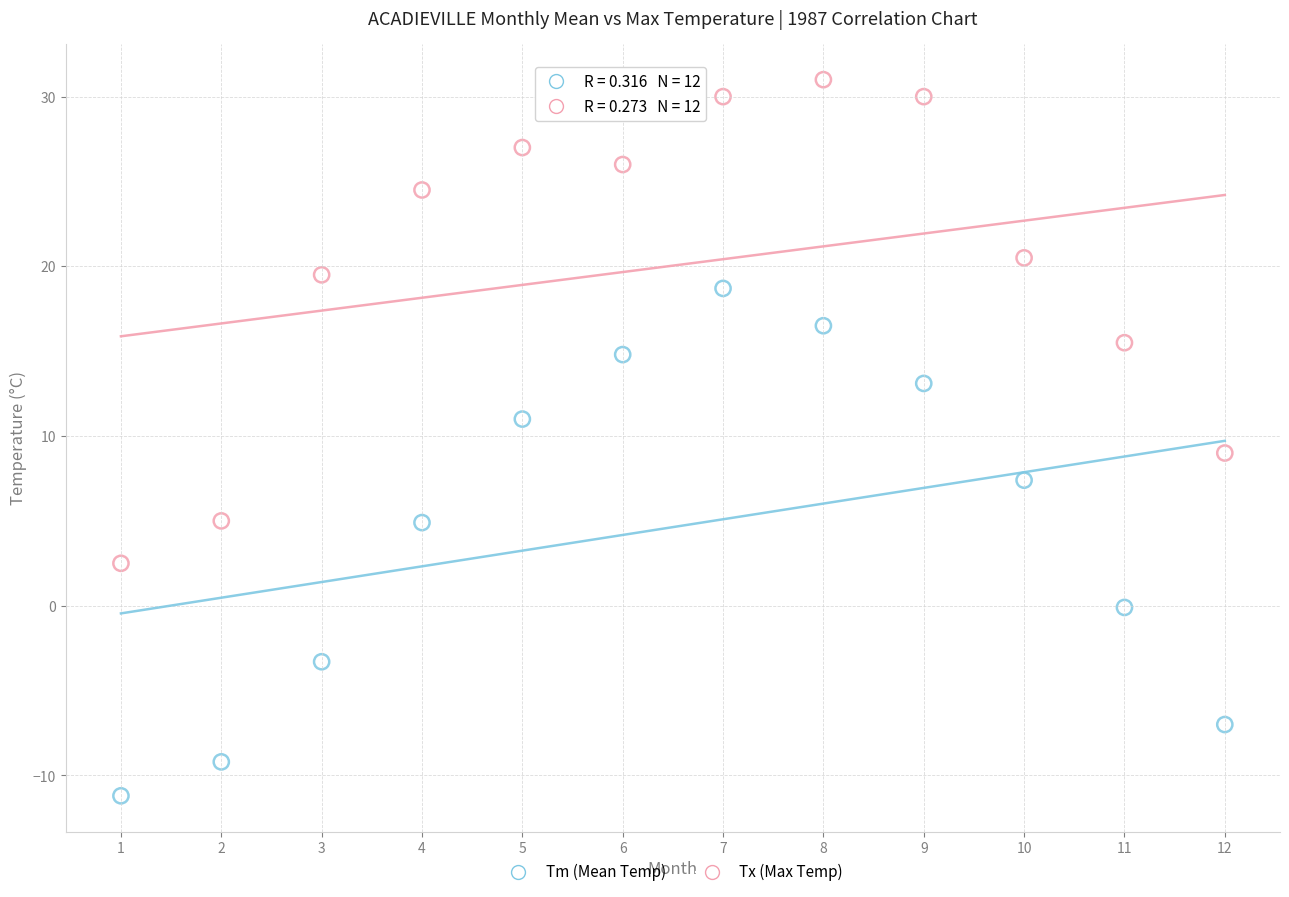

What are all the series names shown in the legend?

Tm (Mean Temp), Tx (Max Temp)